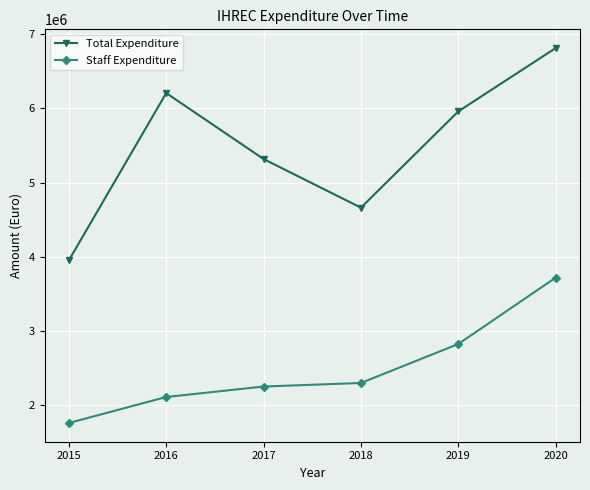

What is the greatest value displayed?

6814000